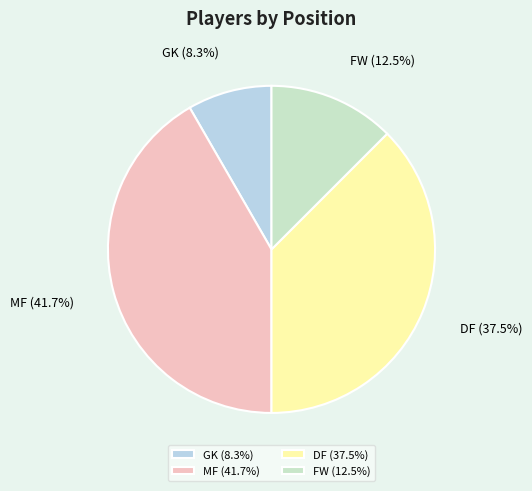

How much of the chart is everything except MF?

58.3%